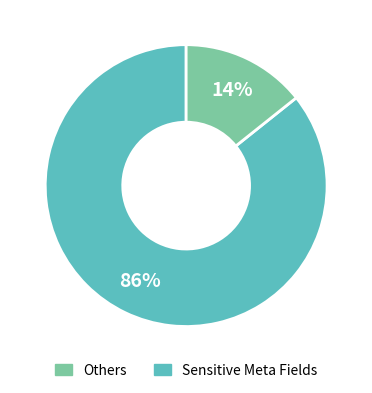

Is there a majority slice in this chart?

Yes